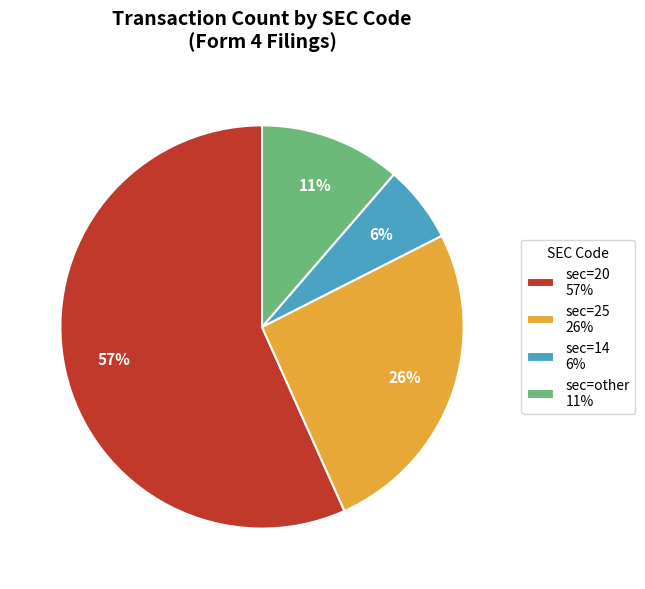

Which category accounts for the majority?

sec=20 57%